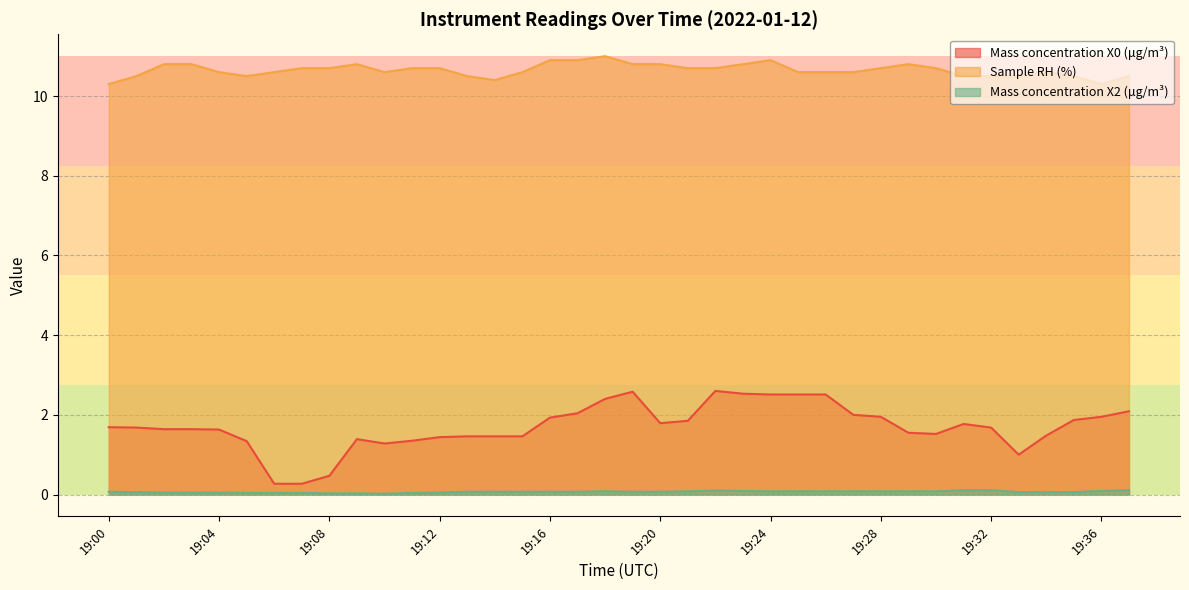

What is the value of the Mass concentration X2 (μg/m³) point at the 15th from the left?

0.1